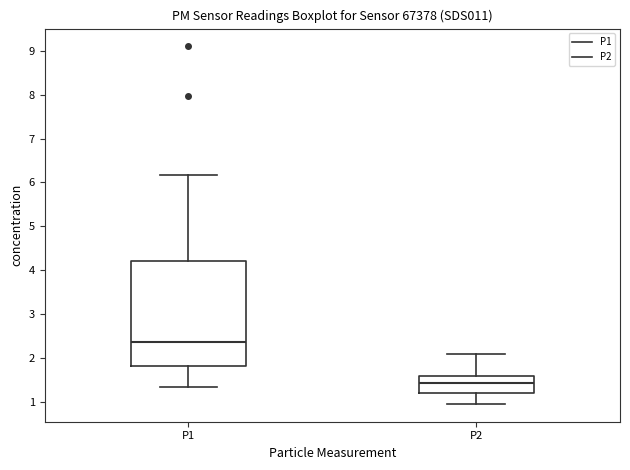

Reading left to right, read every box against the y-axis: the position of its median line, the range the box covers, and the ends of its whiskers. The values are not printed on the chart, so give them approximately, as read against the axis.

P1: median 2.4, box 1.8 to 4.2, whiskers 1.3 to 6.2
P2: median 1.4, box 1.2 to 1.6, whiskers 1.0 to 2.1